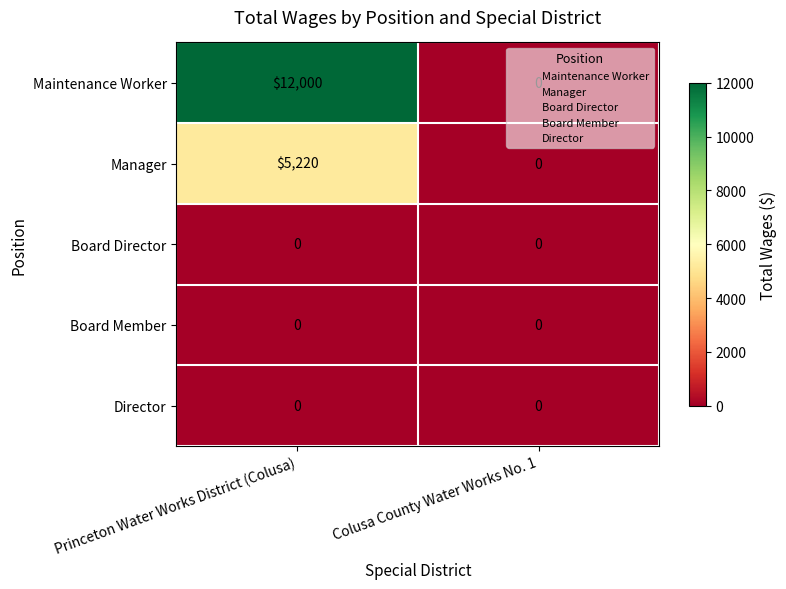

At how many categories does at least one series exceed 9647?

1